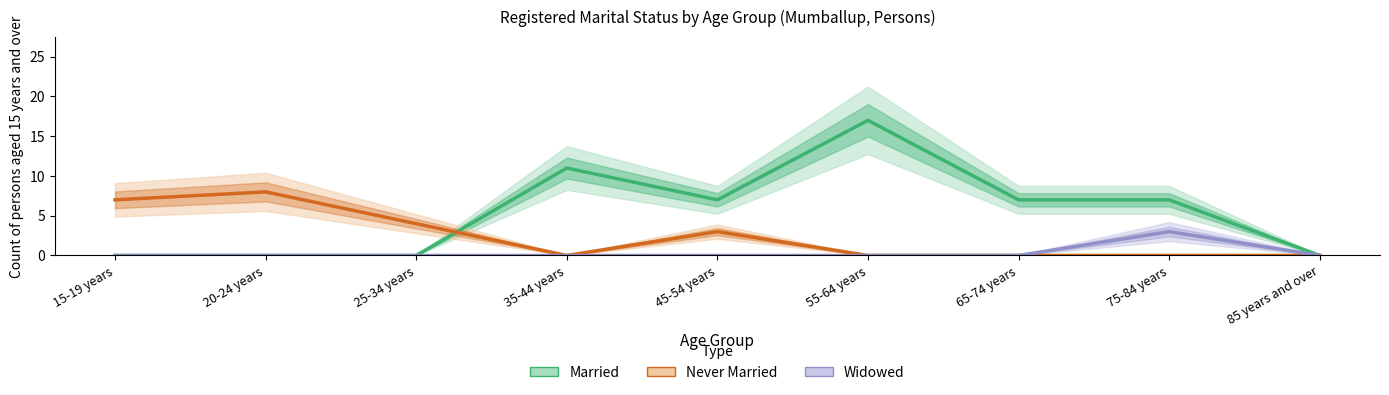

True or false: Never Married has more than 0 interior local peaks.

True